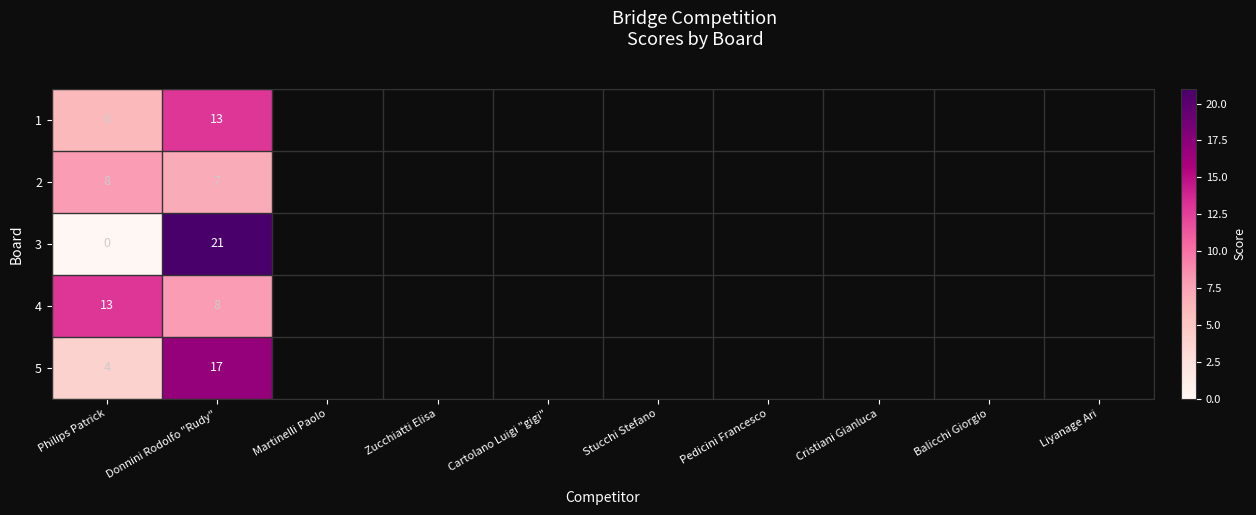

How many categories are shown in the chart?

2